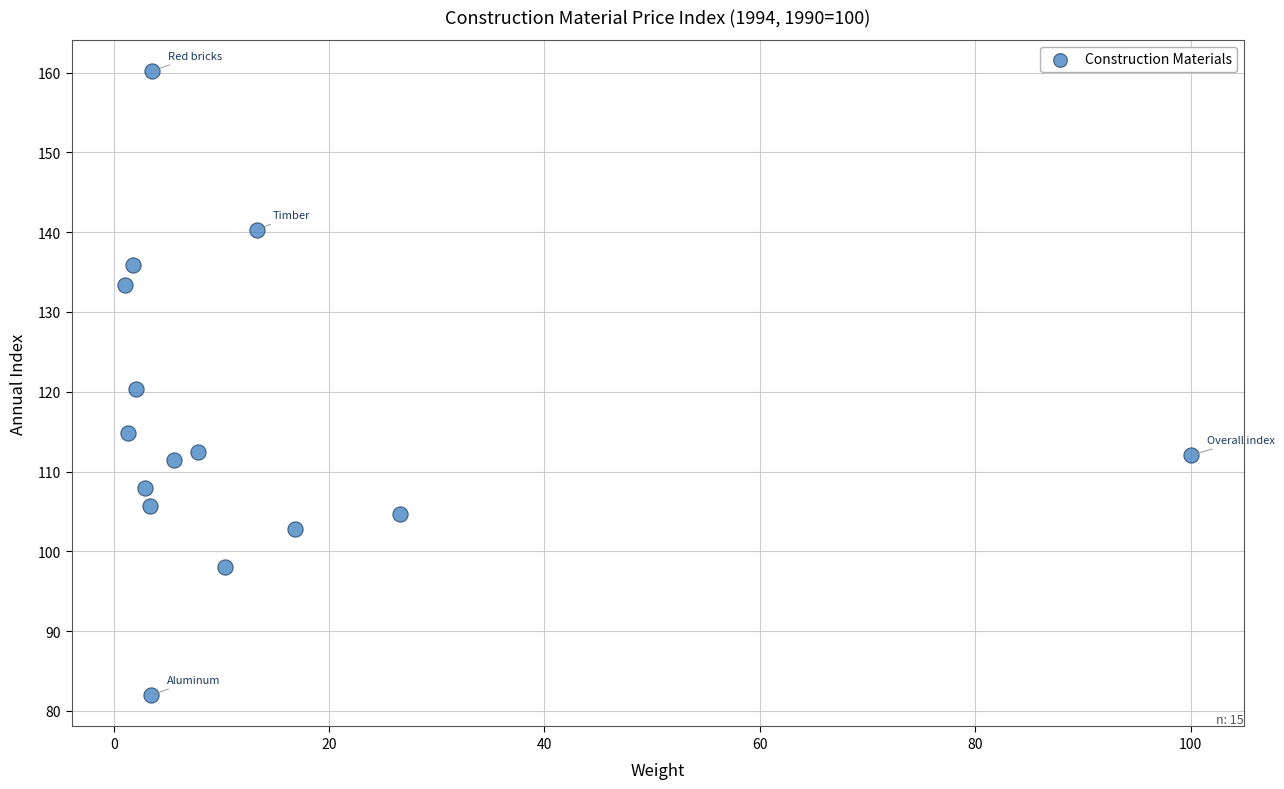

What is the range of Y values (max minus min)?

78.2